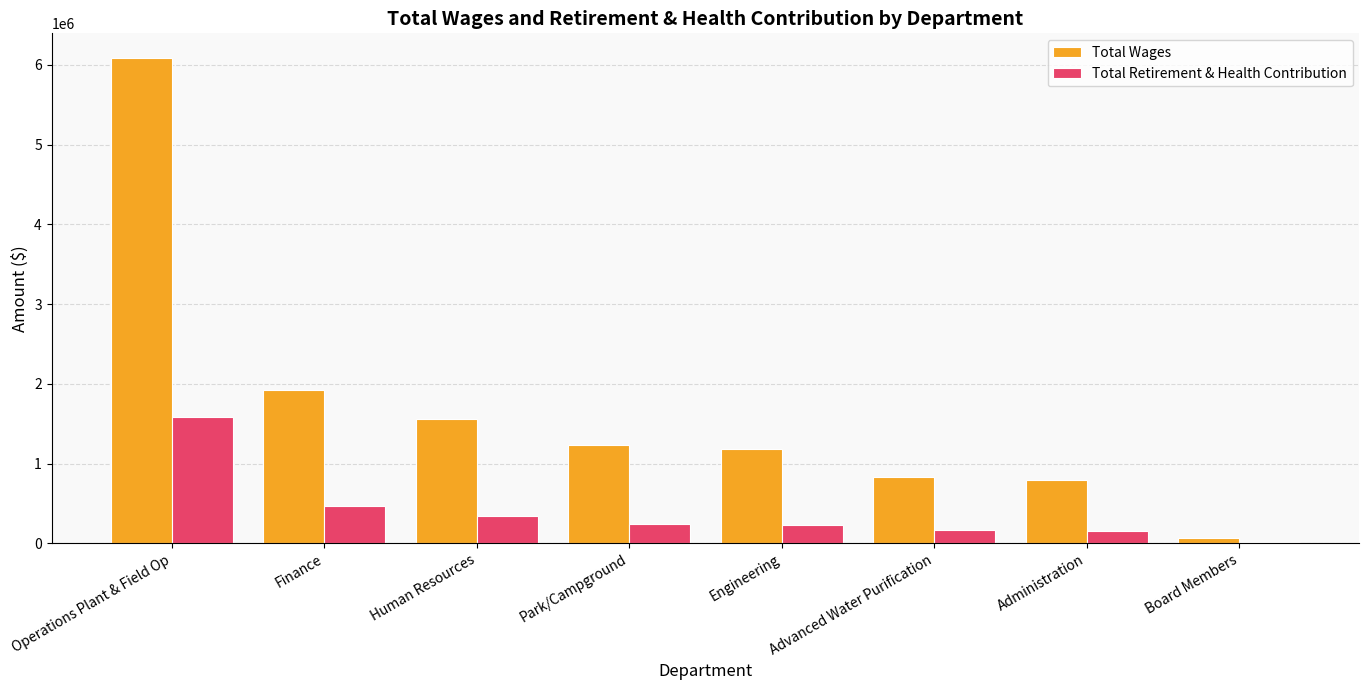

Where is Total Retirement & Health Contribution nearest to the value 798109?

Finance